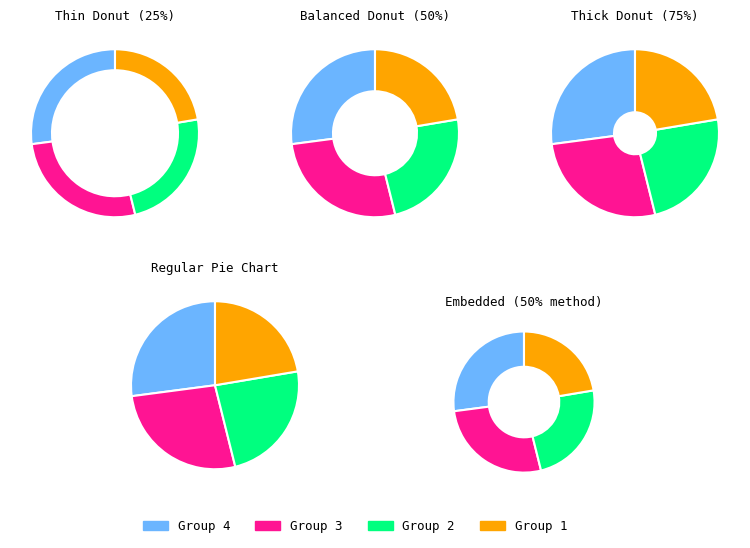

To the nearest percent, what is the difference between the largest and smallest slice percentages?

5%